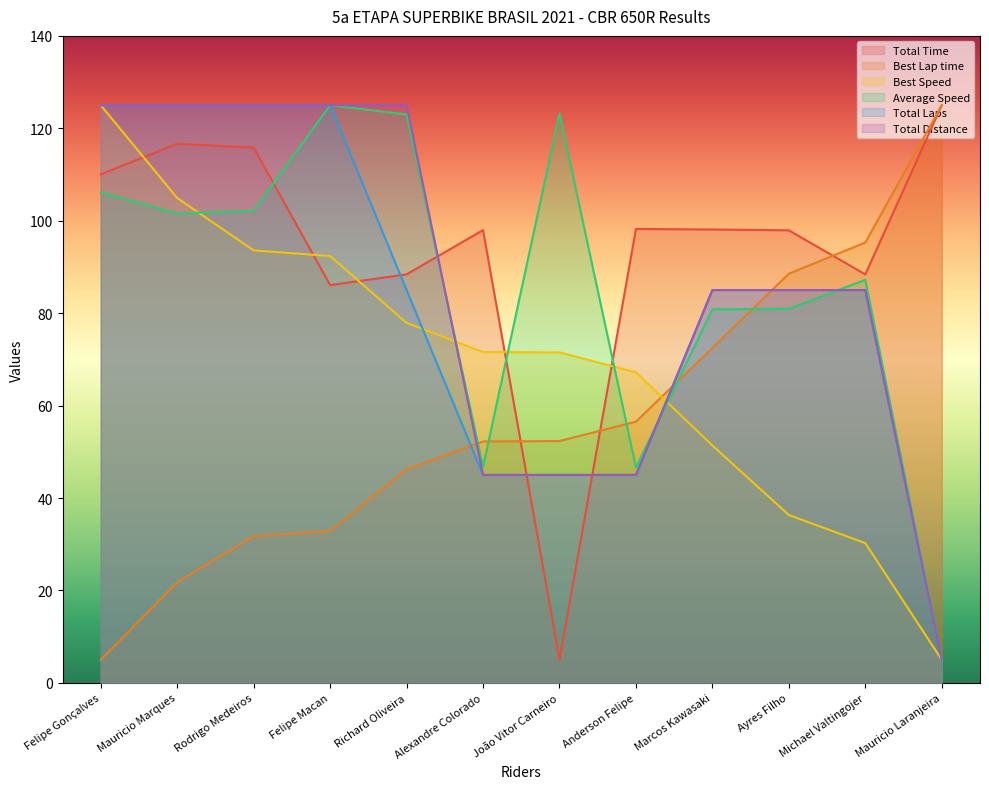

Which series ends up on top after the final intersection of Average Speed and Total Laps?

Average Speed